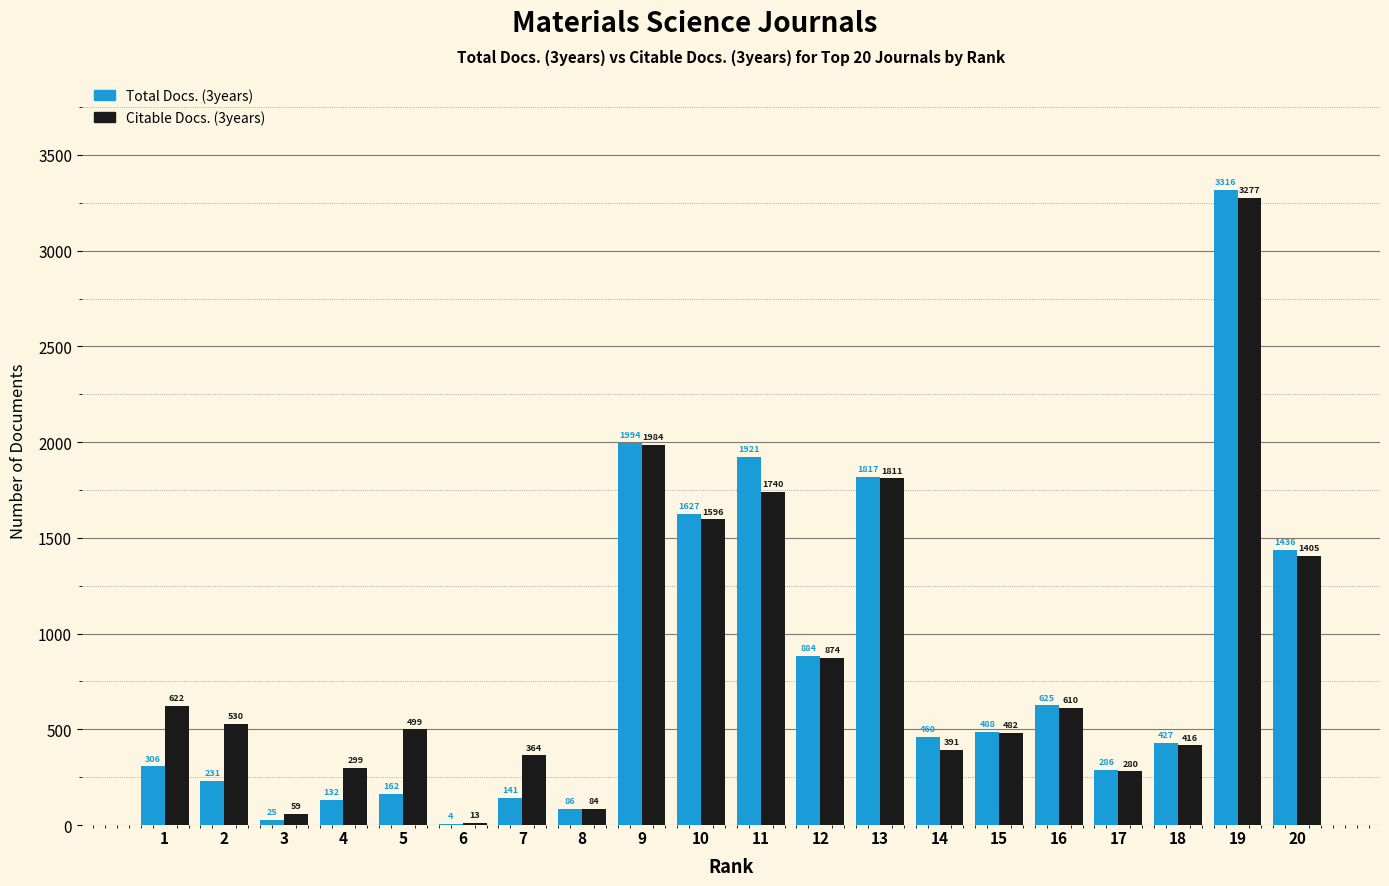

What is the sum of the Citable Docs. (3years) values at 14 and 10?

1987